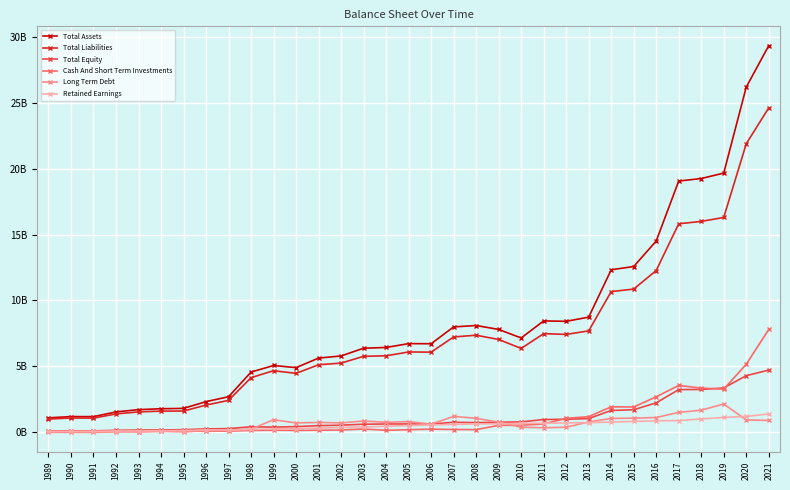

Does the chart have visible grid lines?

Yes